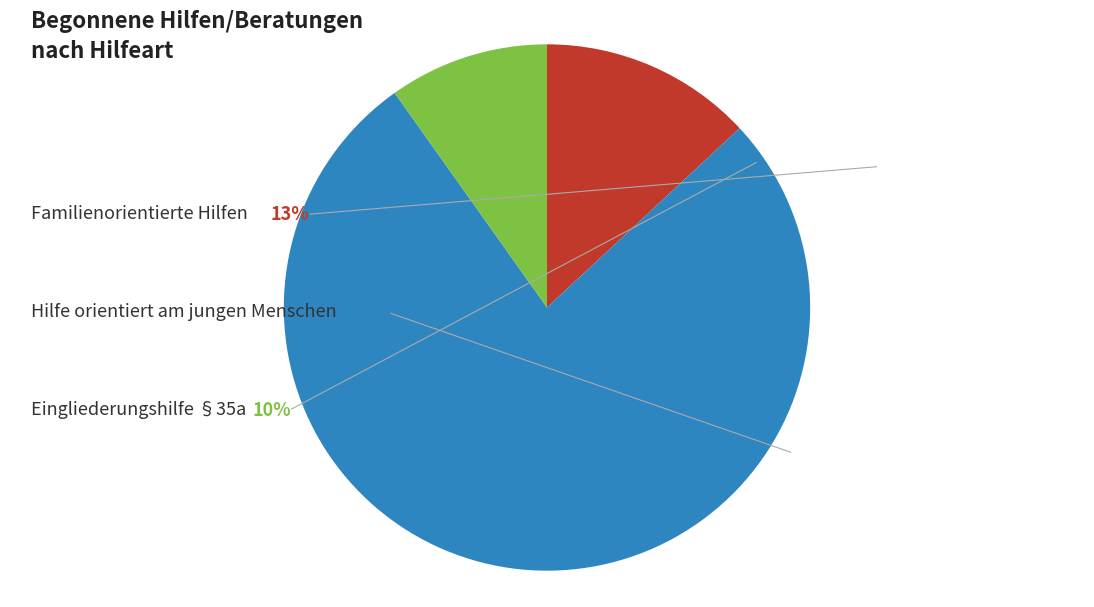

Does any single category account for the majority?

Yes